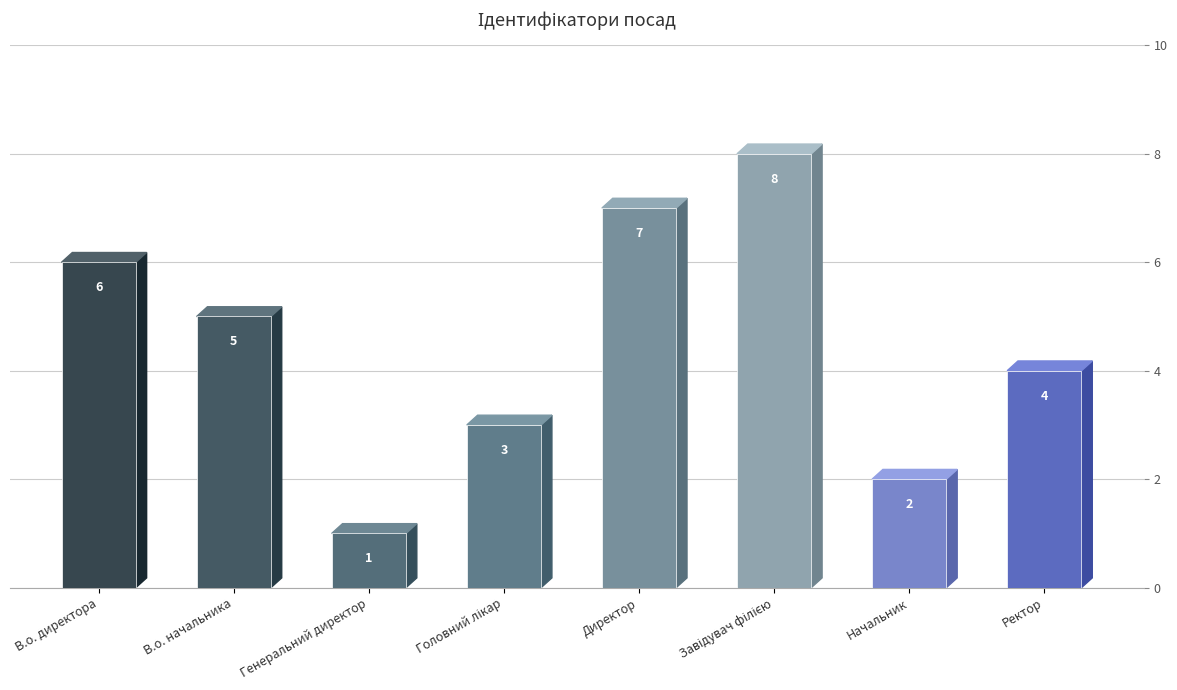

How many data points are above 5?

3